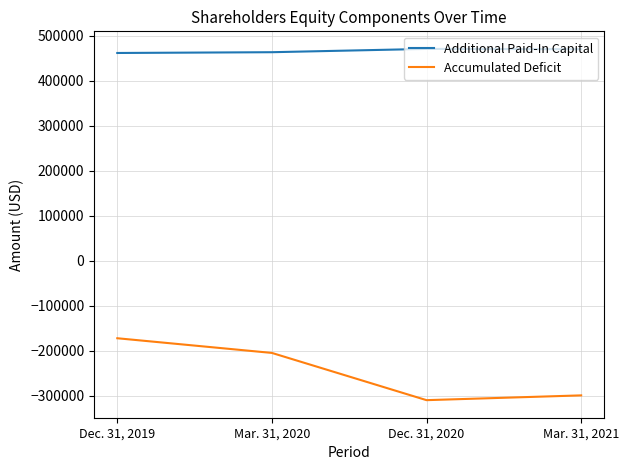

At which label is Accumulated Deficit closest to -240958?

Mar. 31, 2020